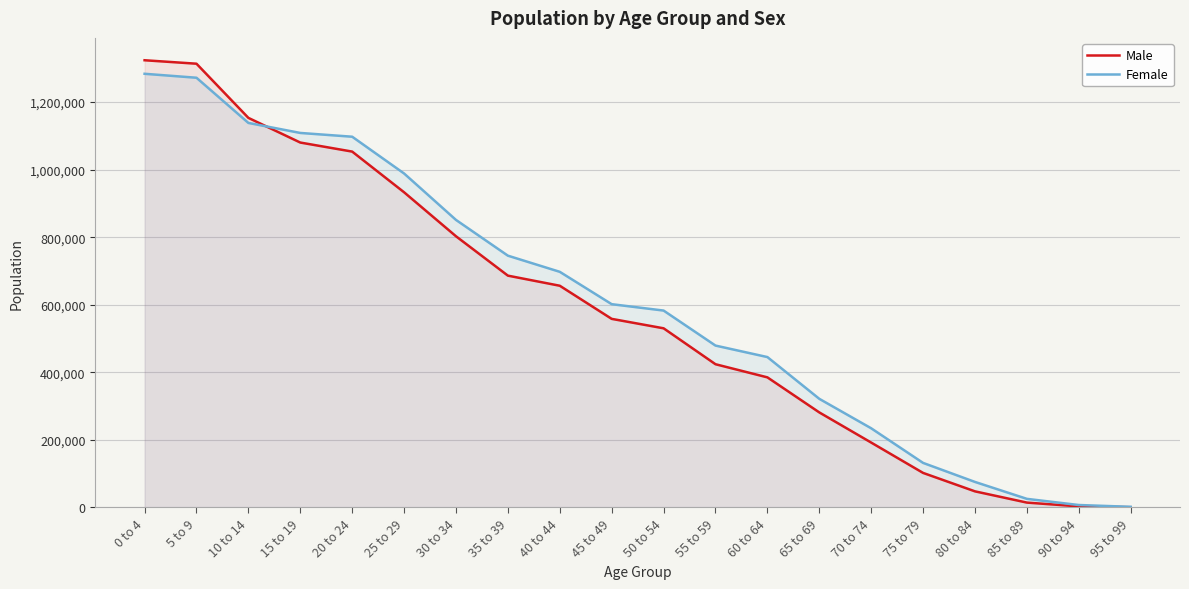

Which series has the largest total across all categories?

Female